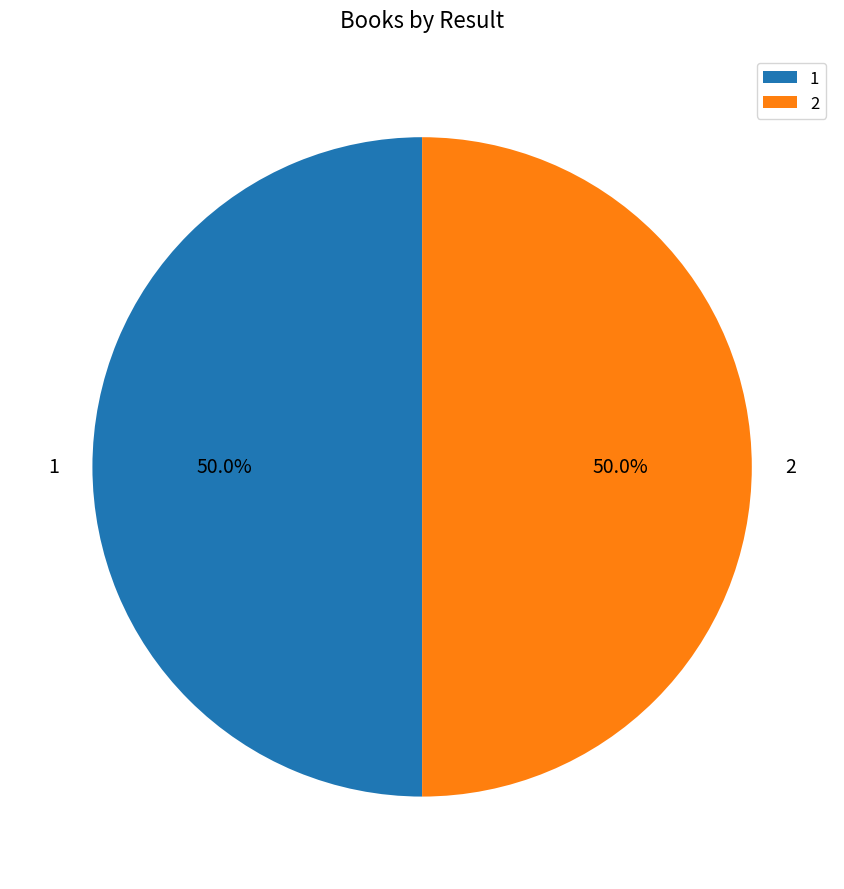

What percentage do 1 and 2 together represent?

100.0%